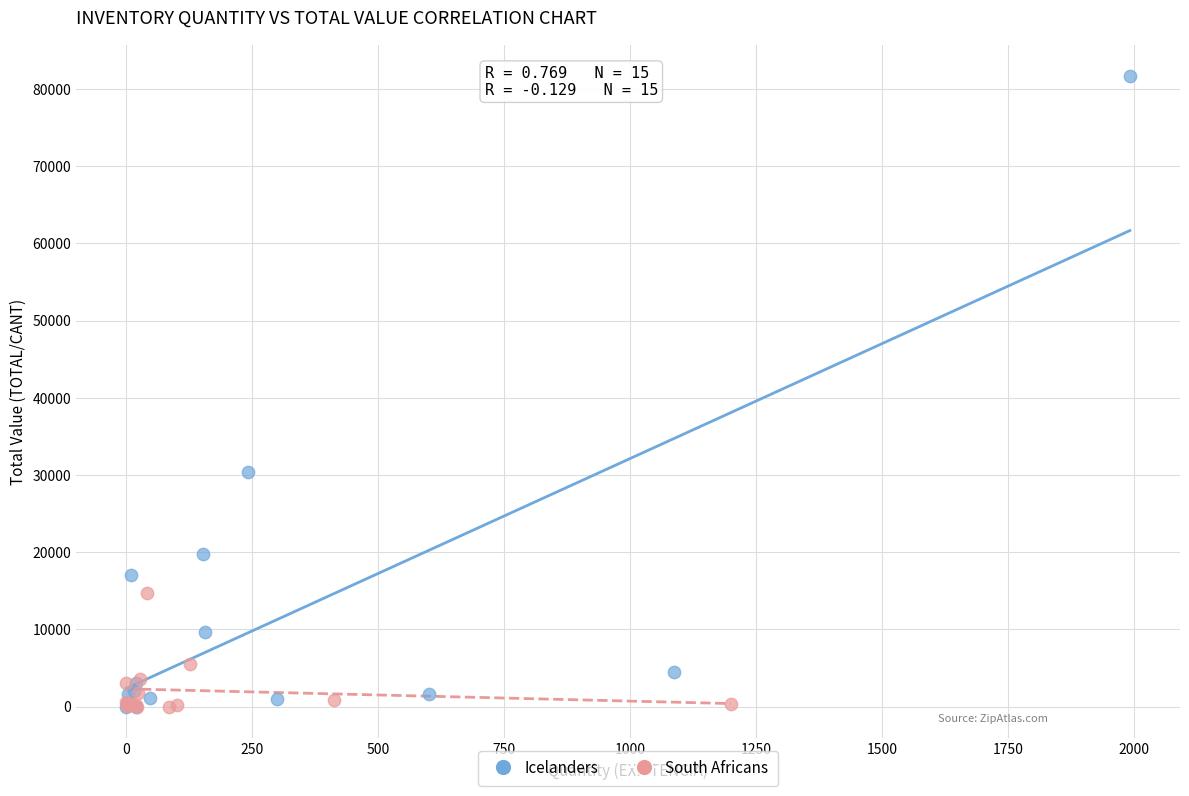

Which series reaches the maximum Y coordinate?

Icelanders